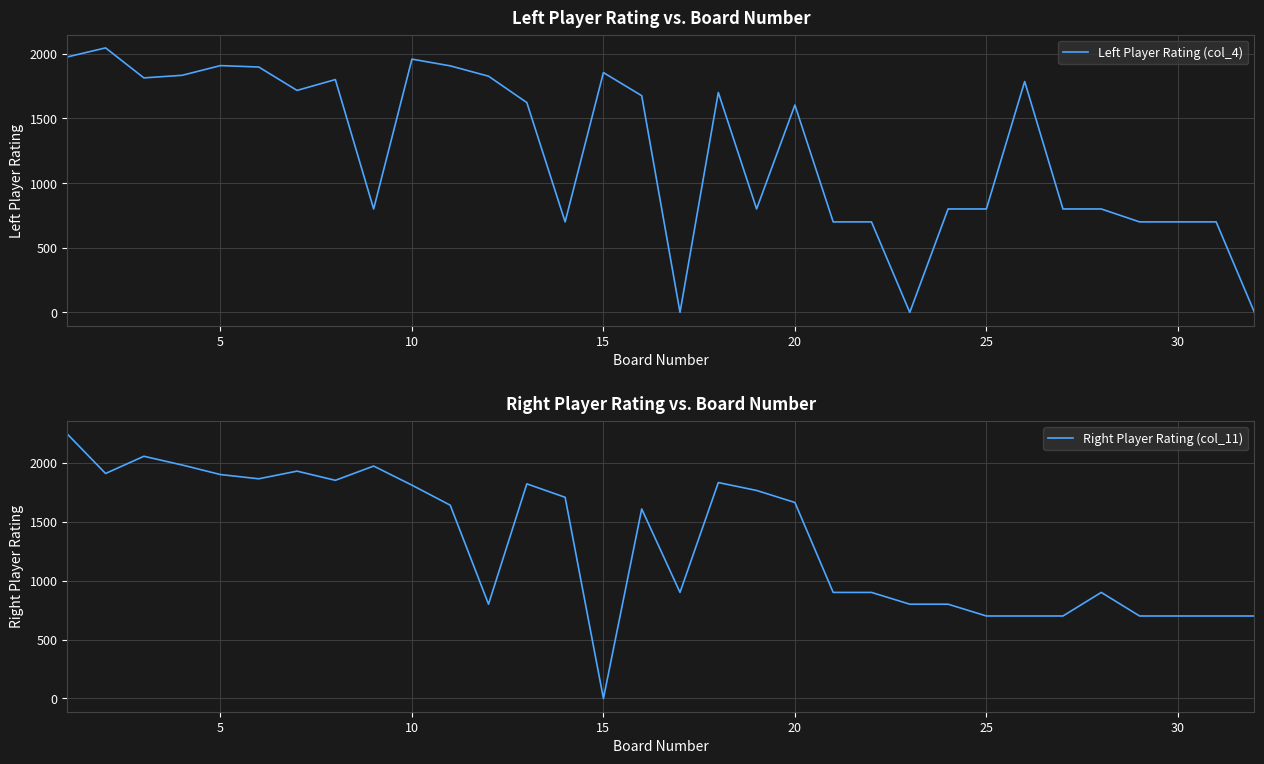

After their last crossing, which series has the higher values: Right Player Rating (col_11) or Left Player Rating (col_4)?

Right Player Rating (col_11)